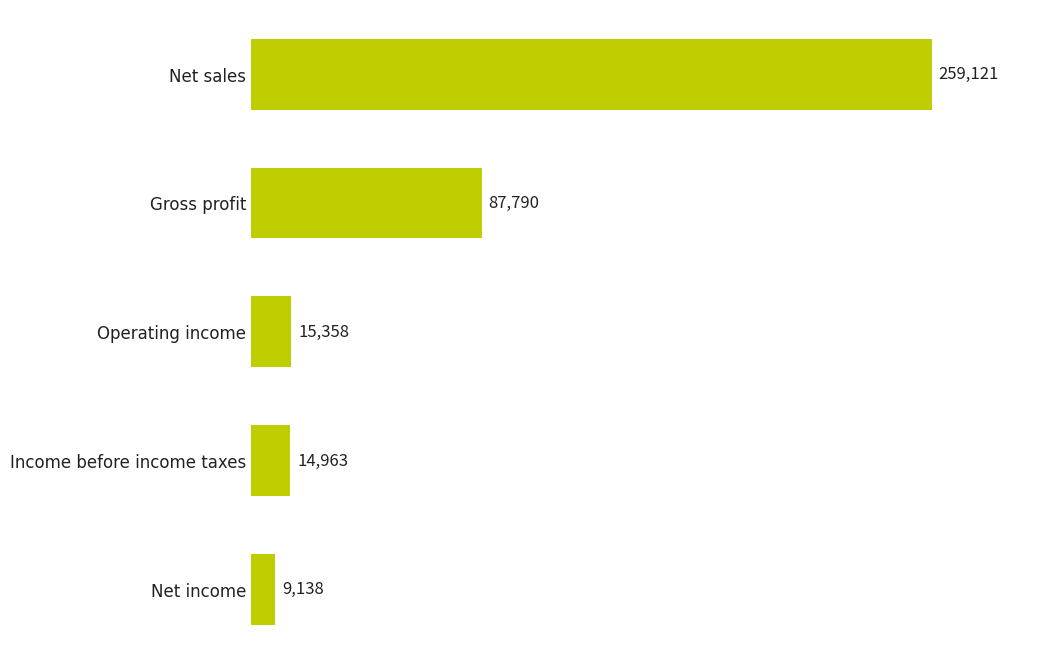

Approximately how many times larger is the value at Gross profit compared to Income before income taxes?

5.9